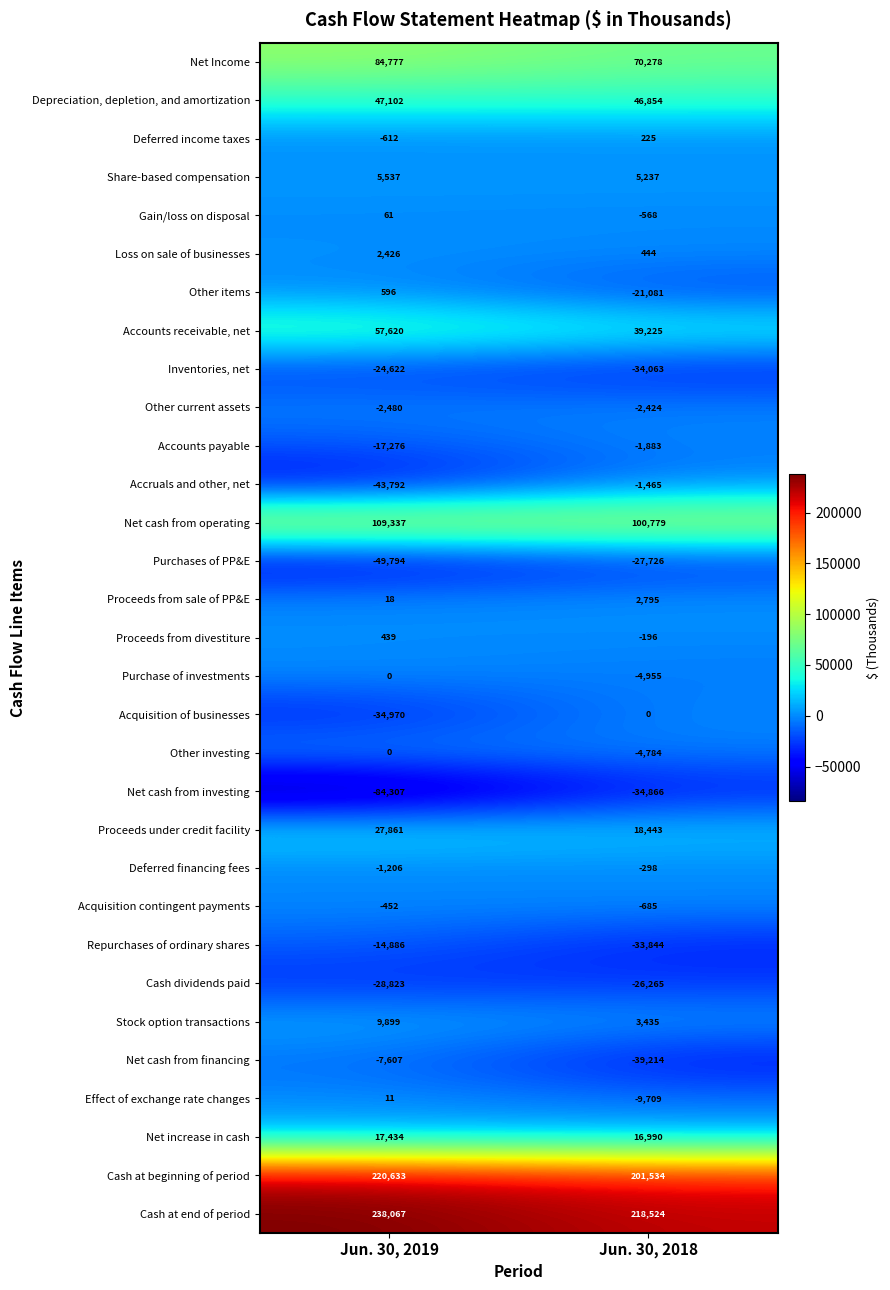

Count the number of data series in this chart.

31